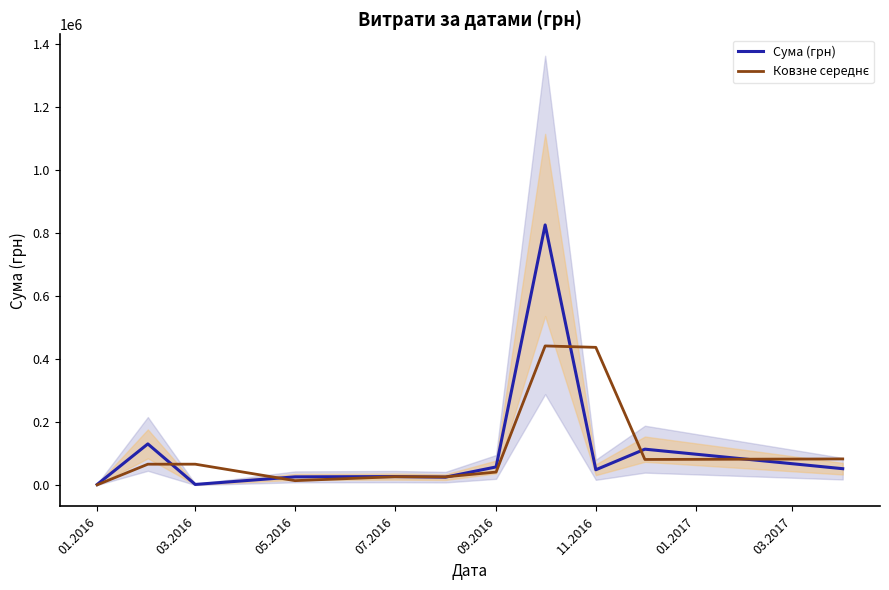

How many lines are shown in the chart?

2